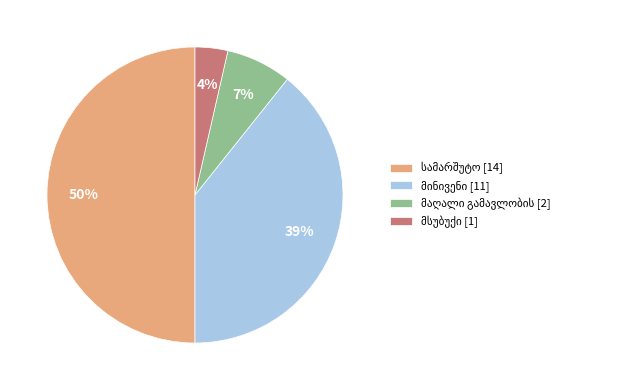

To the nearest percent, what is the difference between the largest and smallest slice percentages?

46%